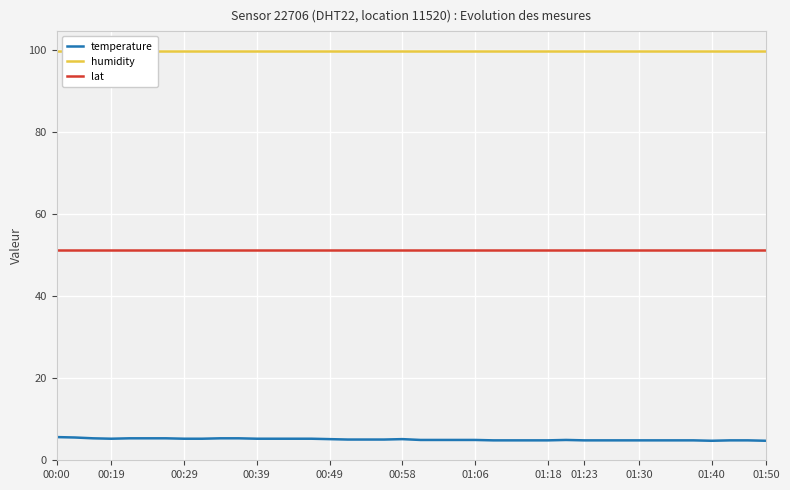

The value of temperature at 34 is 1.3. True or false?

False